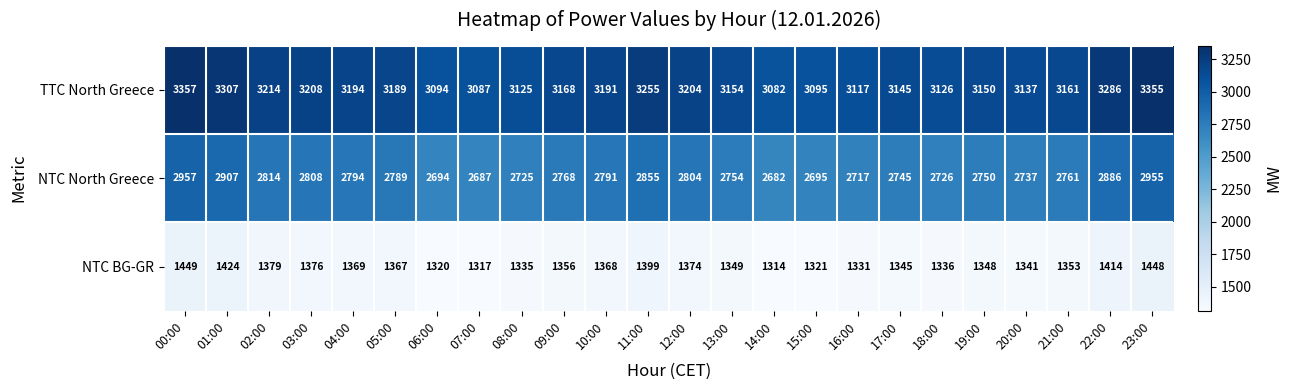

Which label corresponds to the largest value in the chart?

00:00